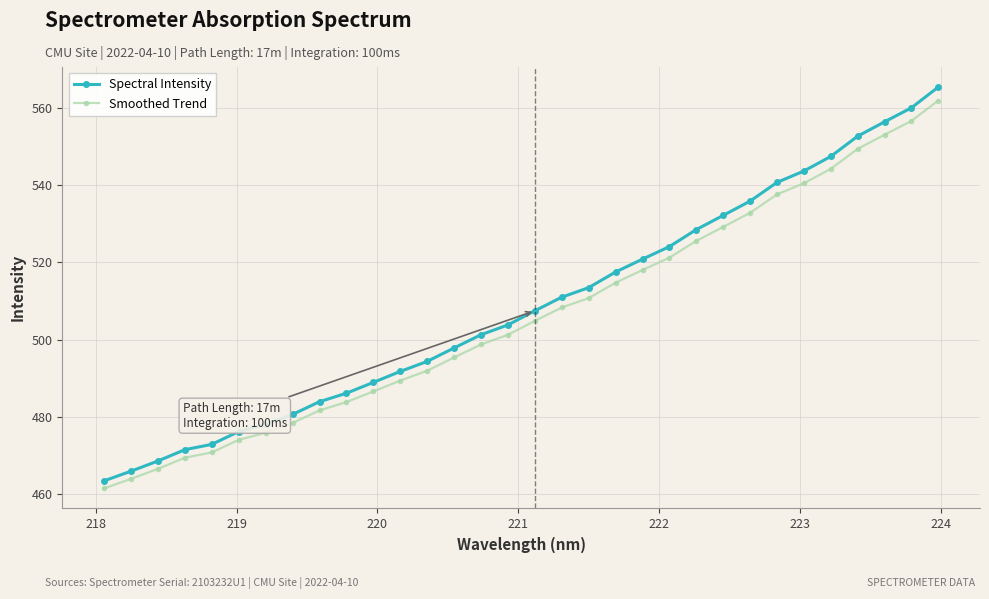

What is the sum of all Spectral Intensity values?

16281.6